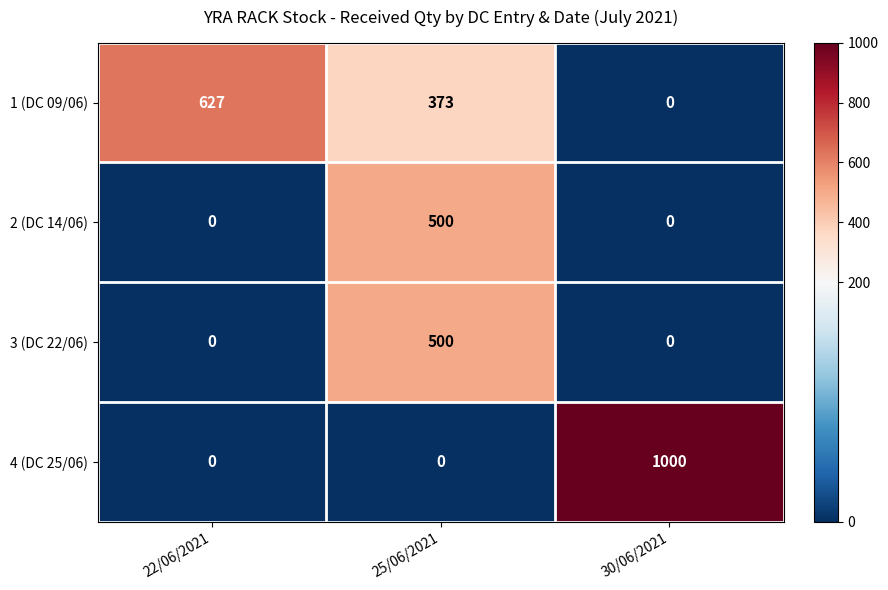

Which series has the widest spread of values?

4 (DC 25/06)